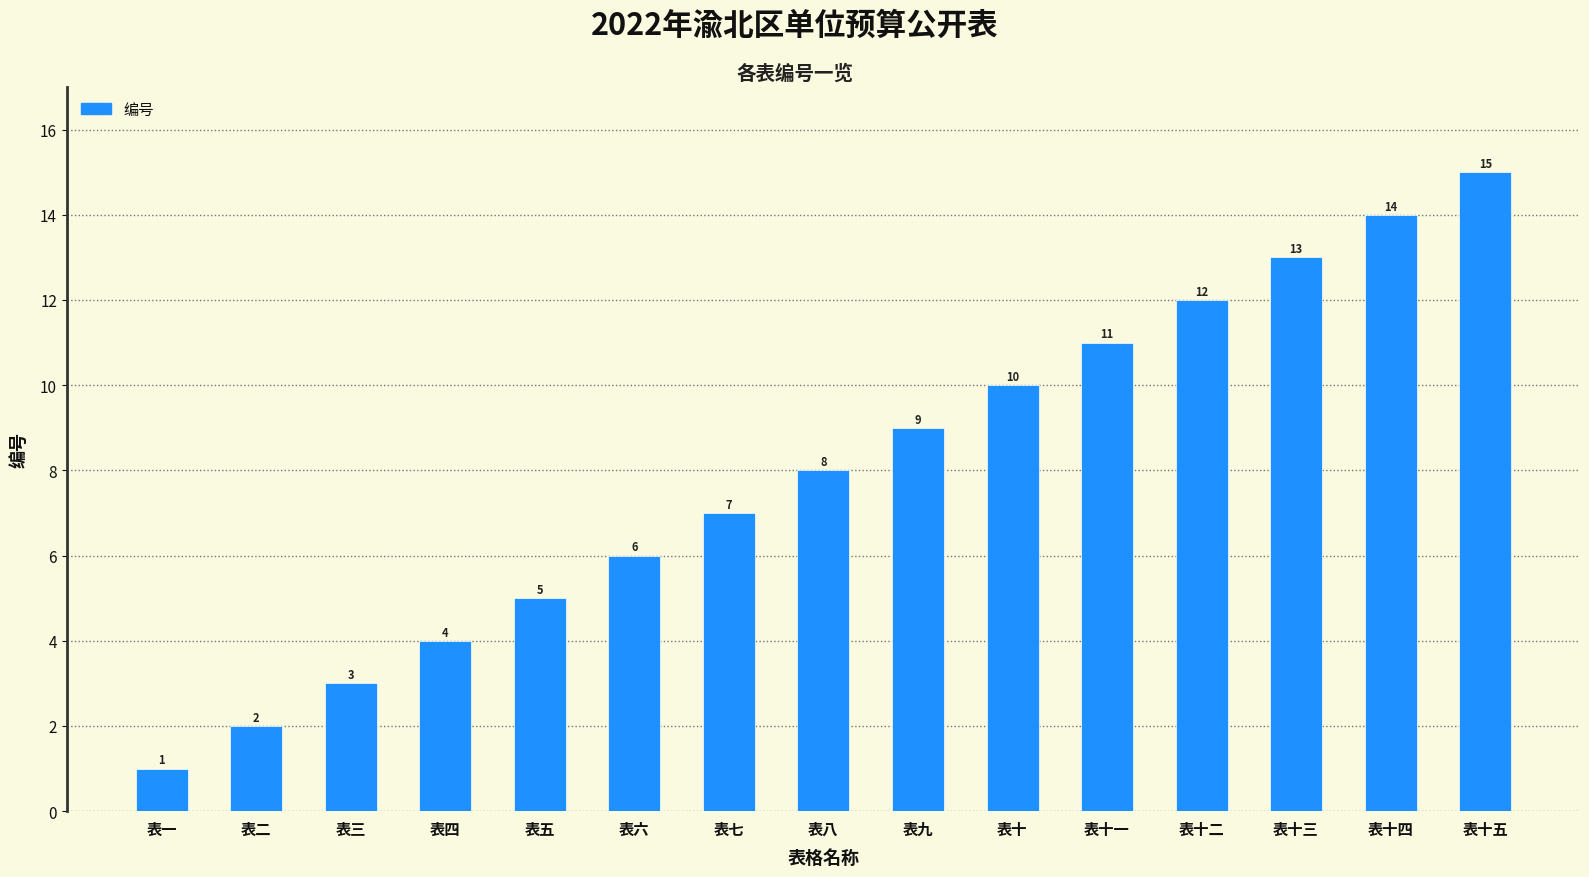

What is the label of the 11th bar from the left?

表十一